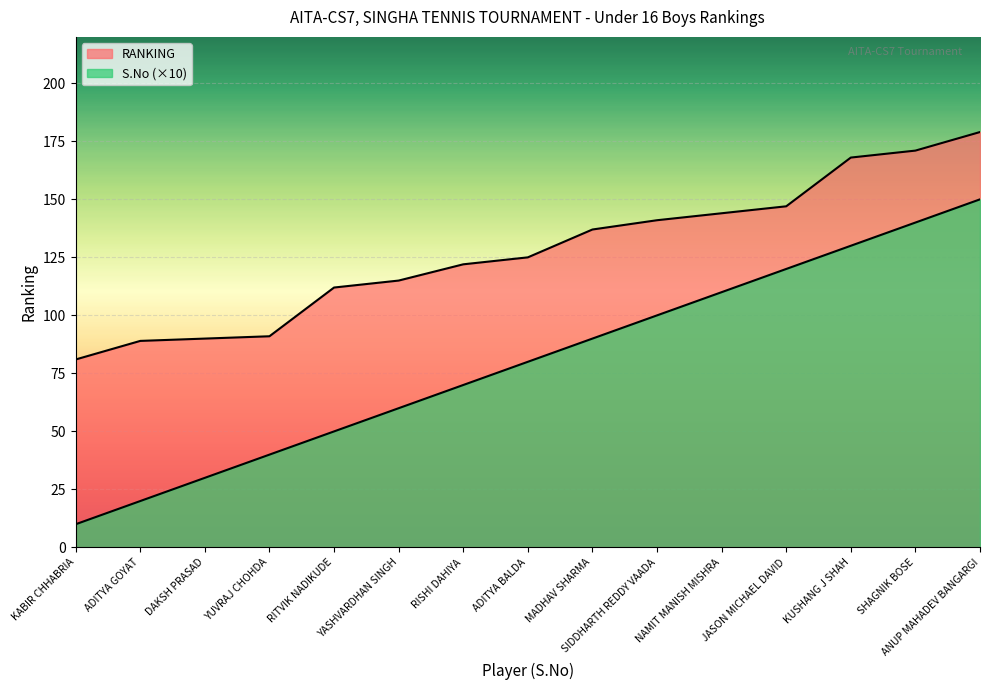

True or false: RANKING and S.No intersect in this chart.

False